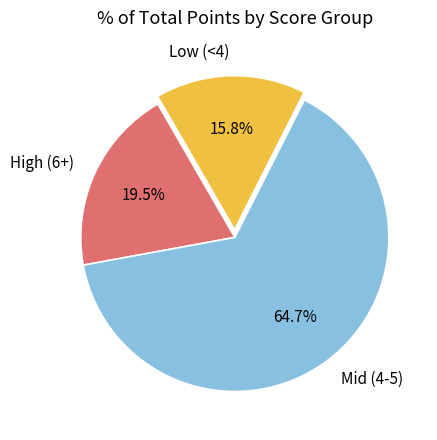

Rank the categories by value from lowest to highest.

Low (<4), High (6+), Mid (4-5)